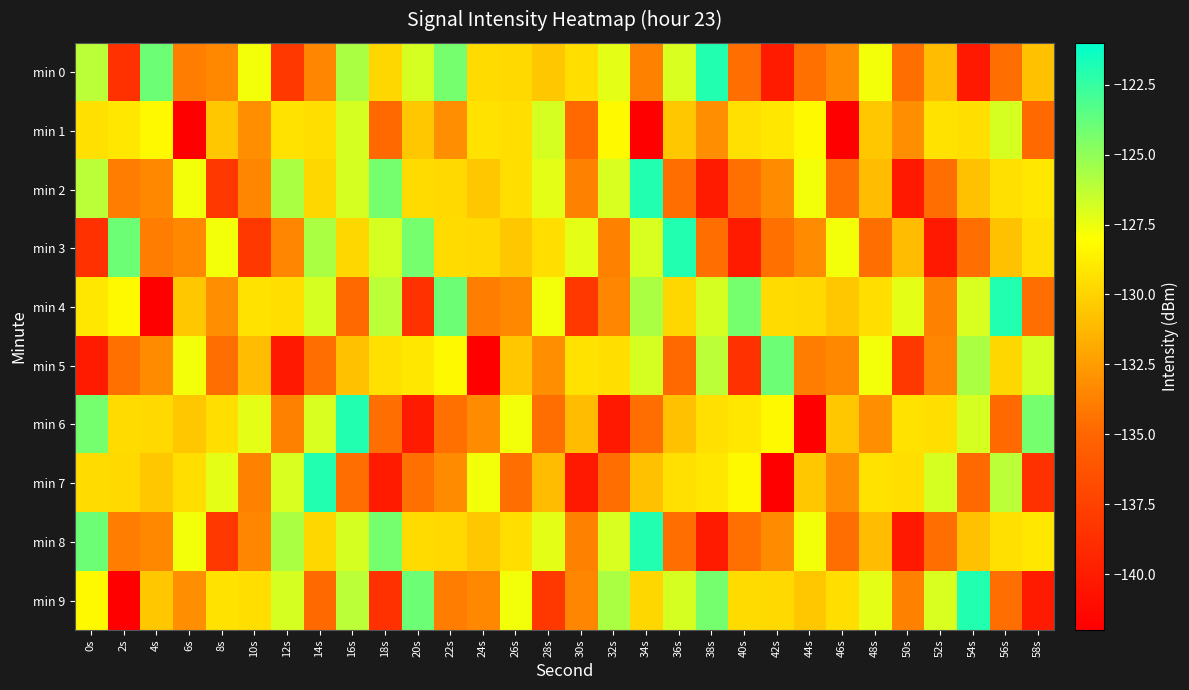

Count the number of categories in the chart.

30